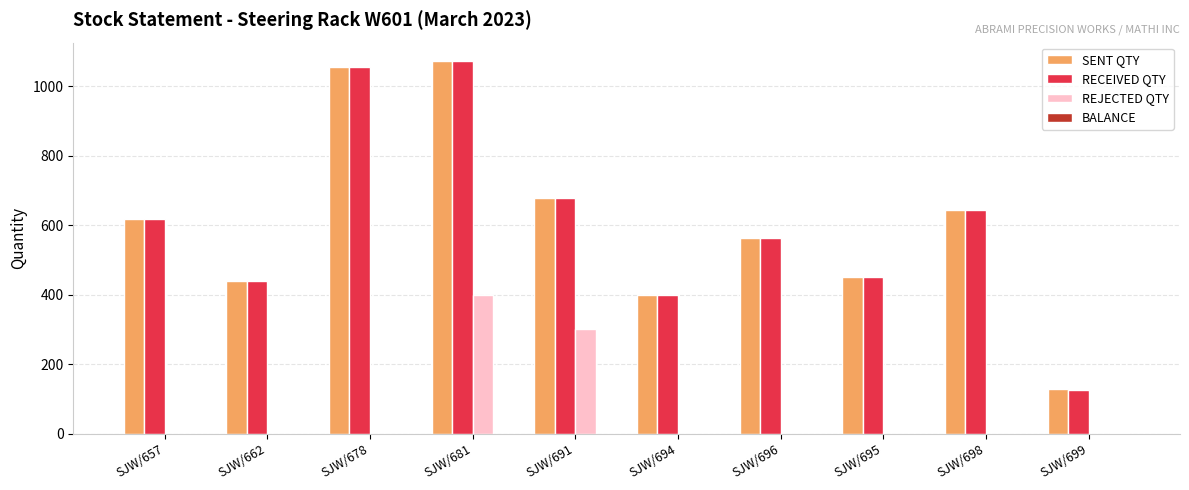

What is the sum of the REJECTED QTY values at SJW/691 and SJW/662?

300